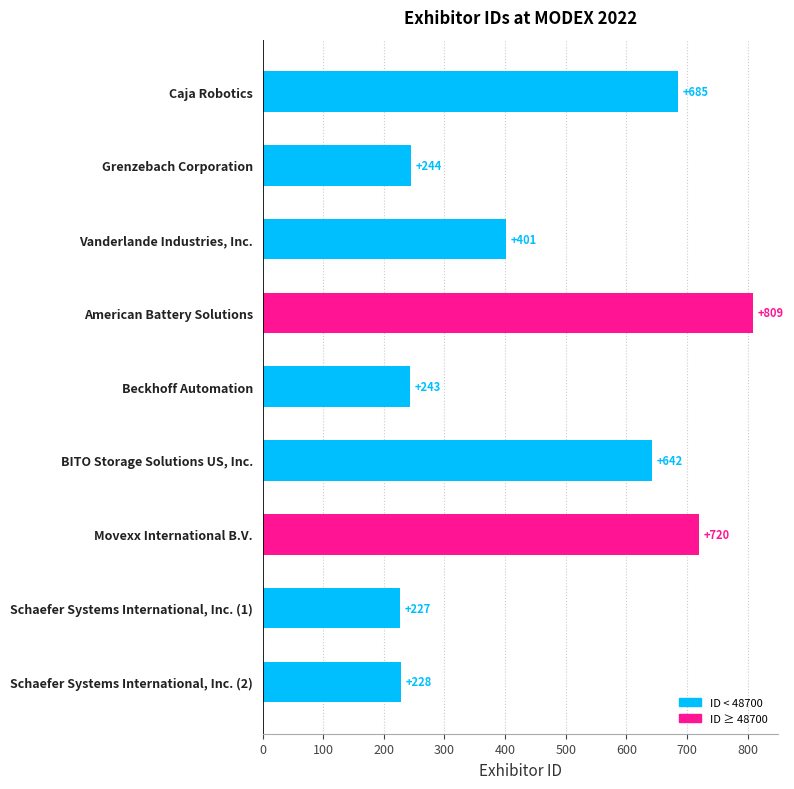

Which has a higher value, Schaefer Systems International, Inc. (1) or Schaefer Systems International, Inc. (2)?

Schaefer Systems International, Inc. (2)